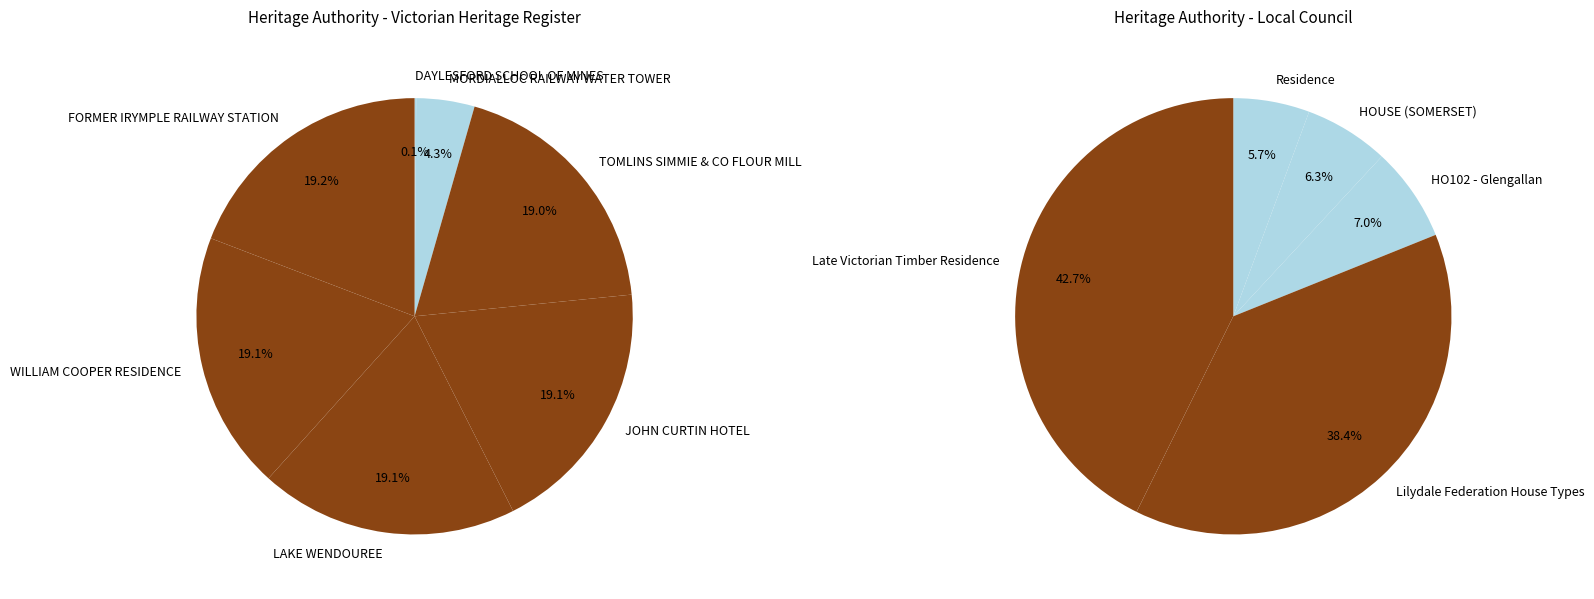

Which slice is the smallest?

DAYLESFORD SCHOOL OF MINES